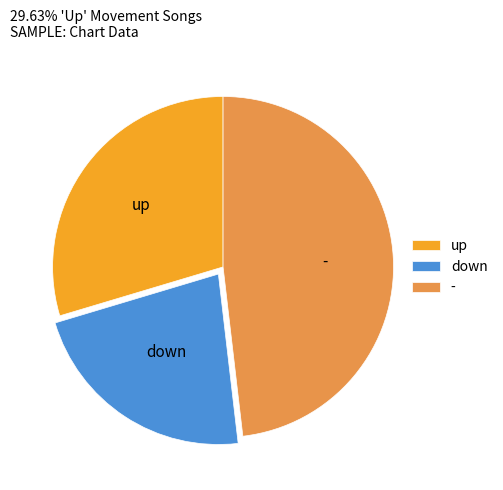

True or false: up accounts for 30% of the total.

True